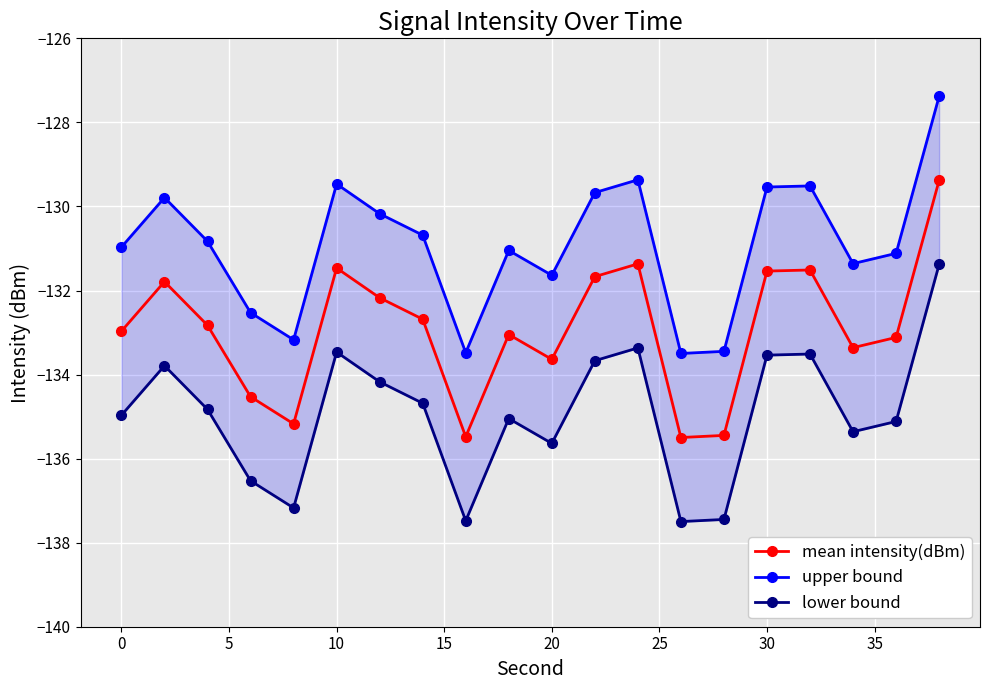

How many data points does each series have?

20